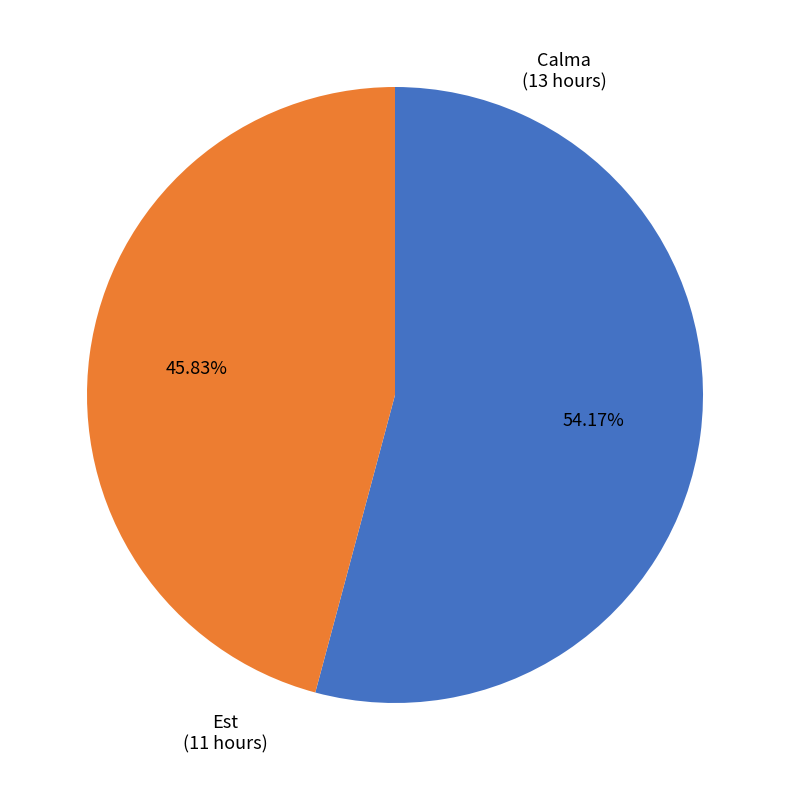

How many slices are in this pie chart?

2